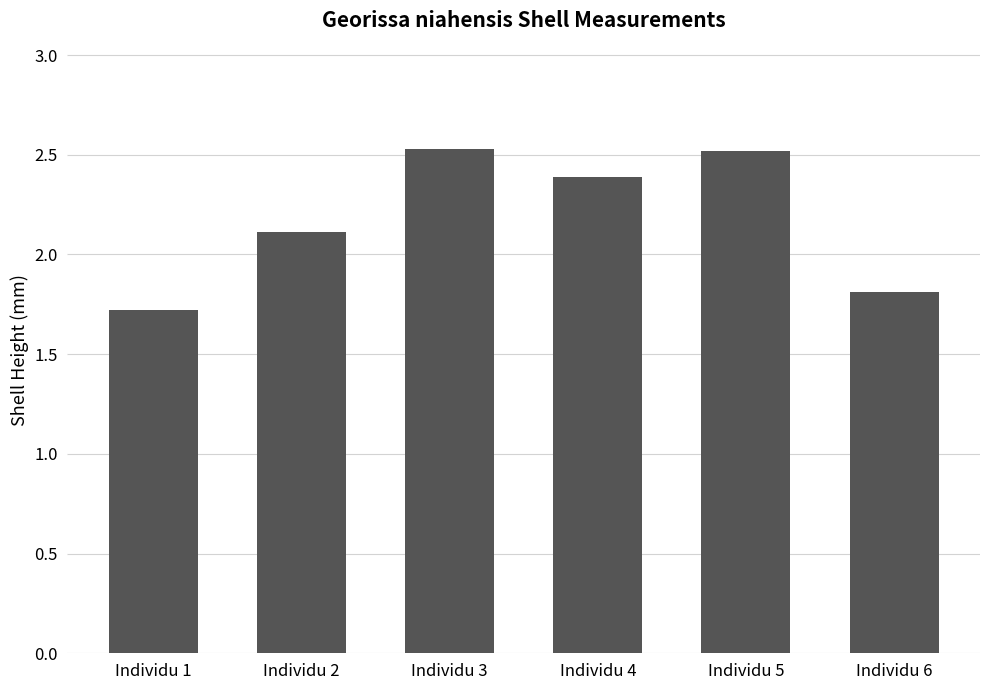

What is the difference between the values at Individu 3 and Individu 4?

0.1